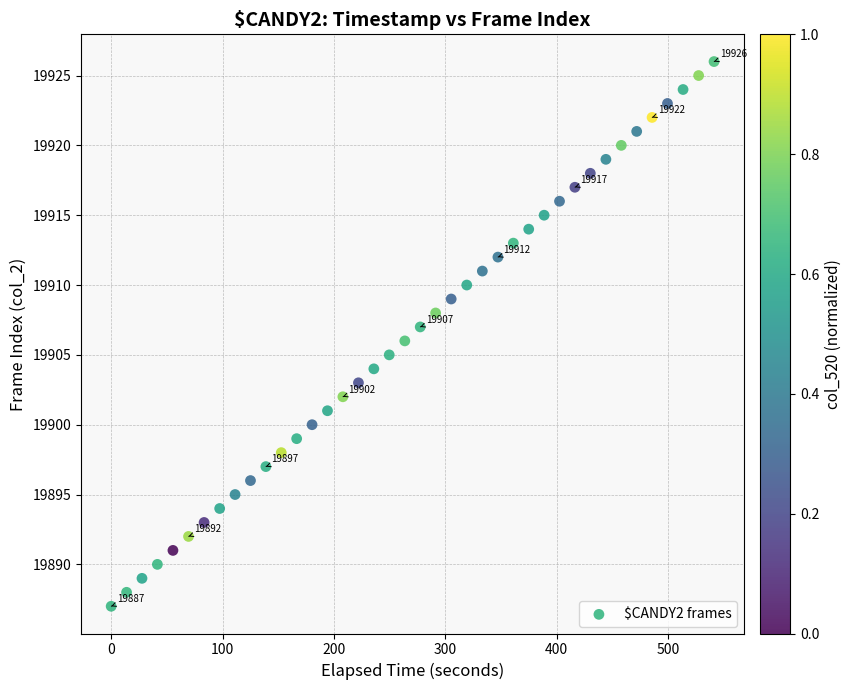

What is the range of Y values (max minus min)?

39